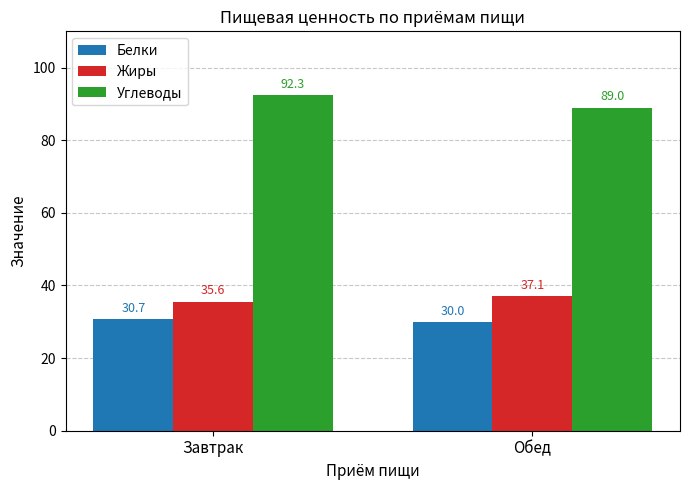

Which category has the lowest value in the Углеводы series?

Обед